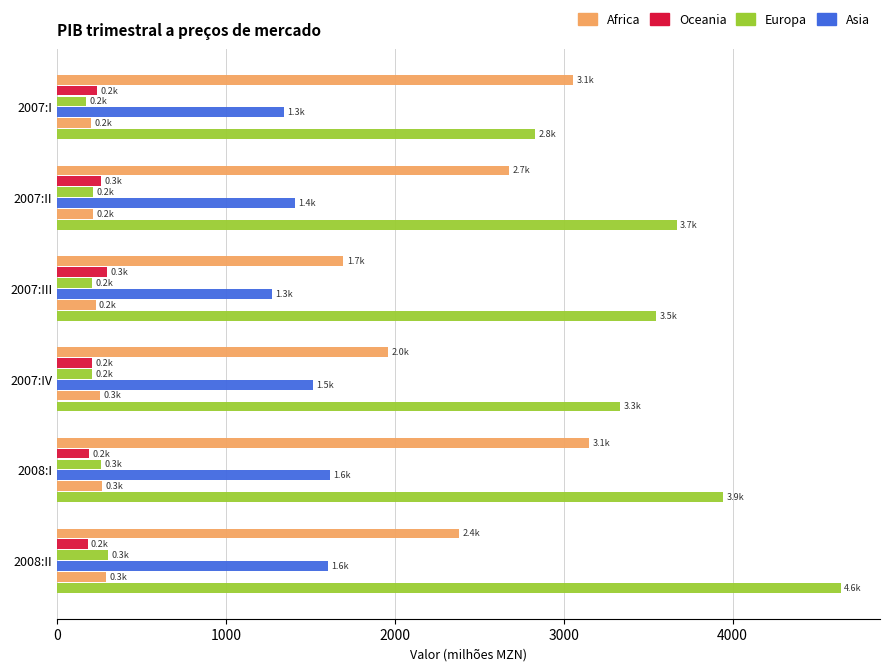

Count the number of categories in the chart.

6